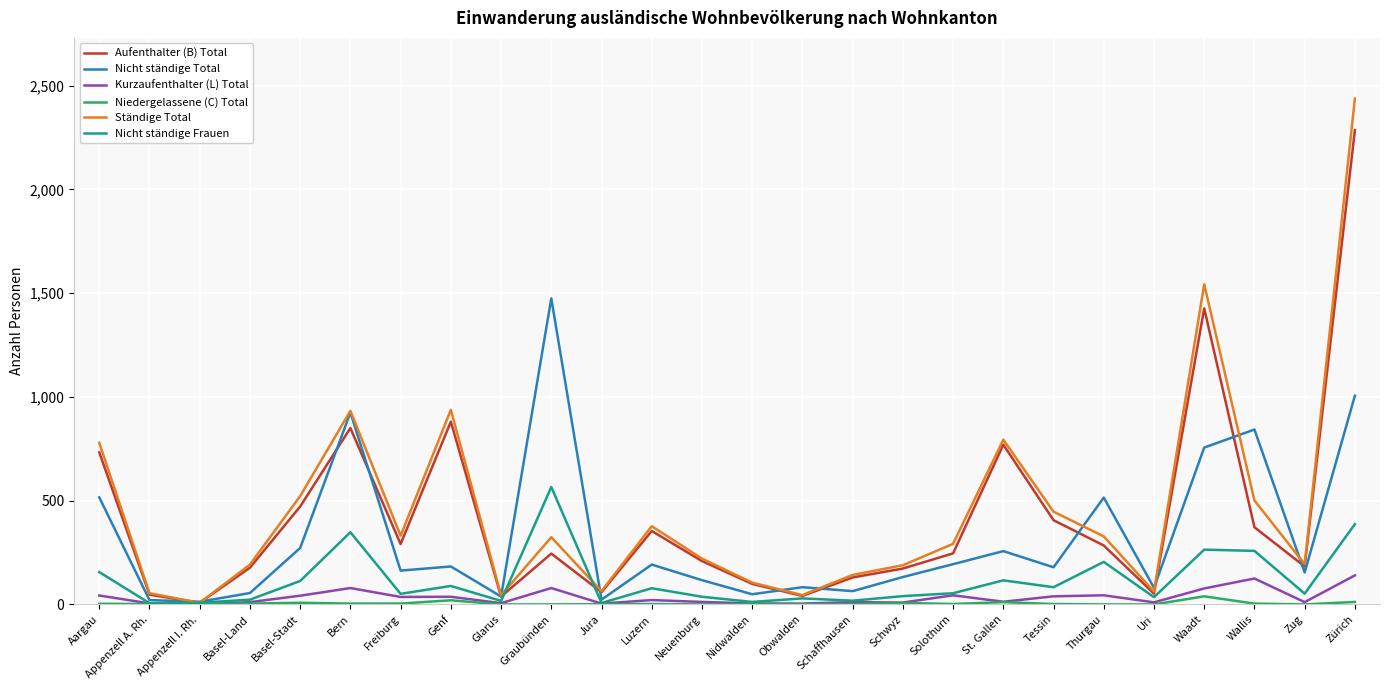

What is the difference between the Kurzaufenthalter (L) Total values at Zug and Bern?

68